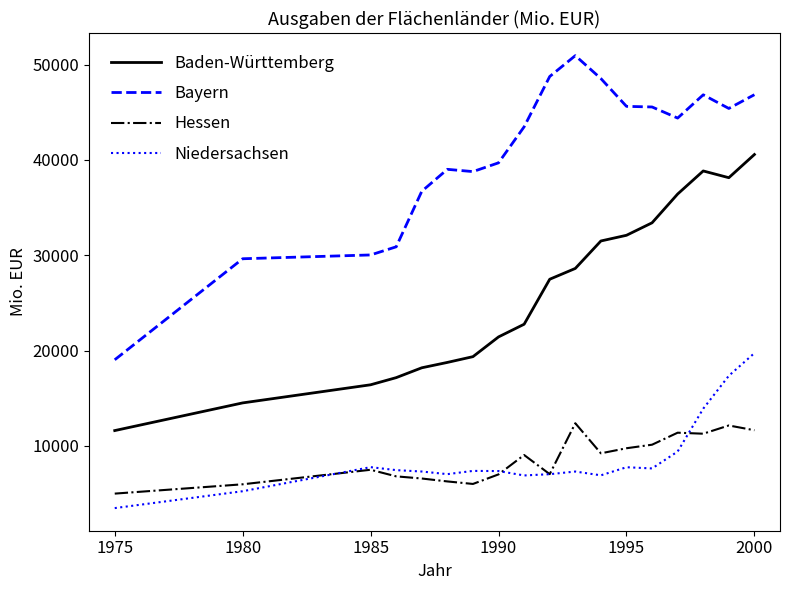

What is the greatest value displayed?

50940.0